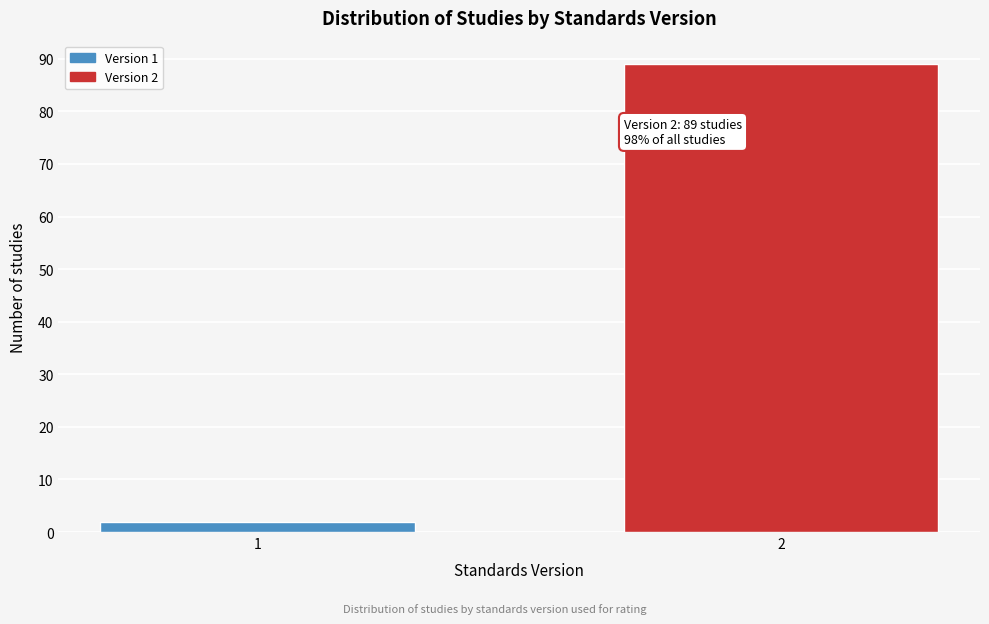

Reading left to right, transcribe all the data shown in this chart.

2	89